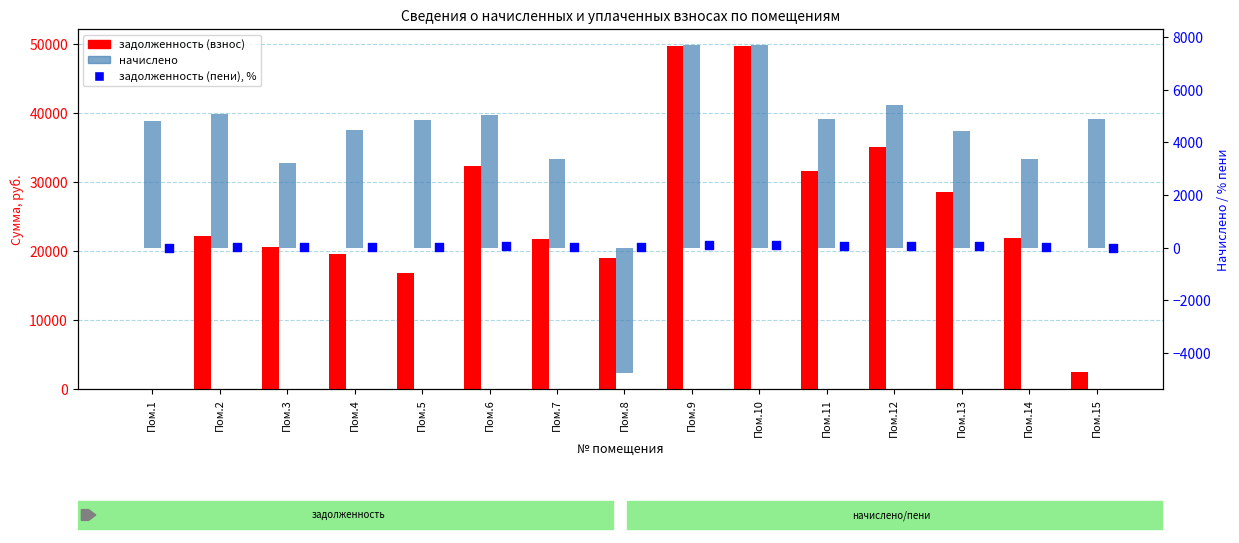

Which series contains the lowest Y value?

начислено